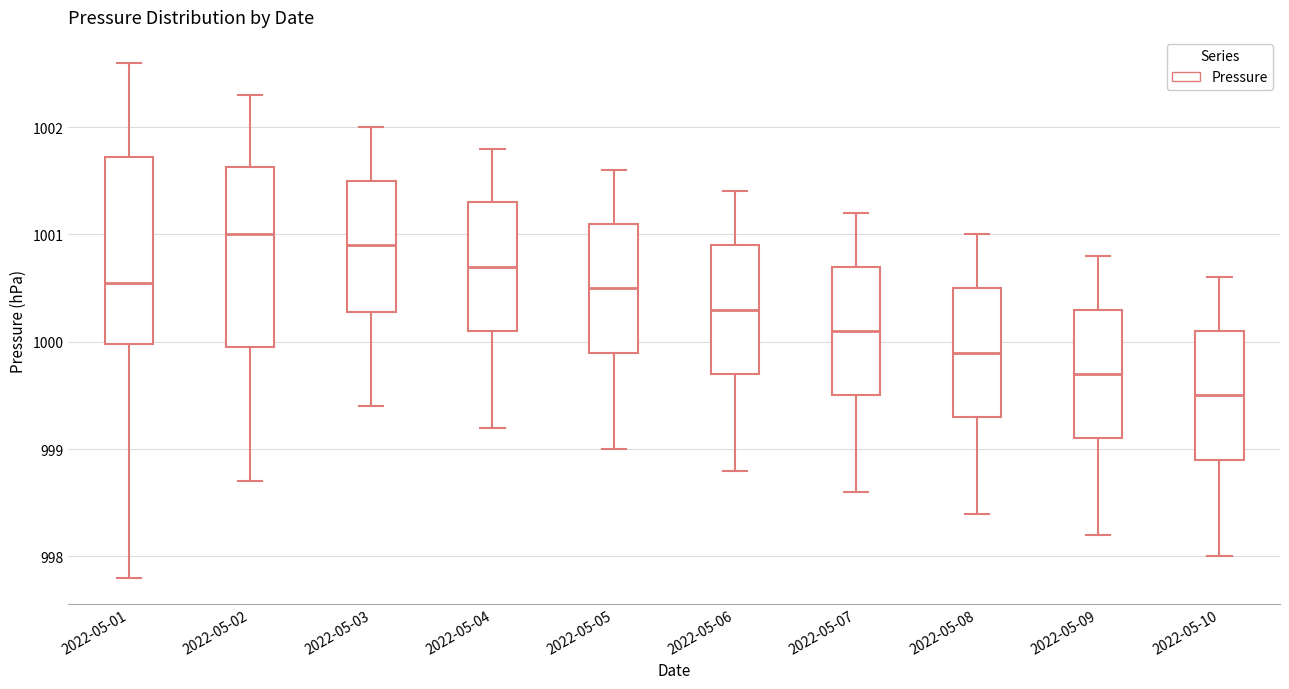

Where is the upper edge of the box for 2022-05-06 on the y-axis? The values are not printed on the chart, so give them approximately, as read against the axis.

1000.9